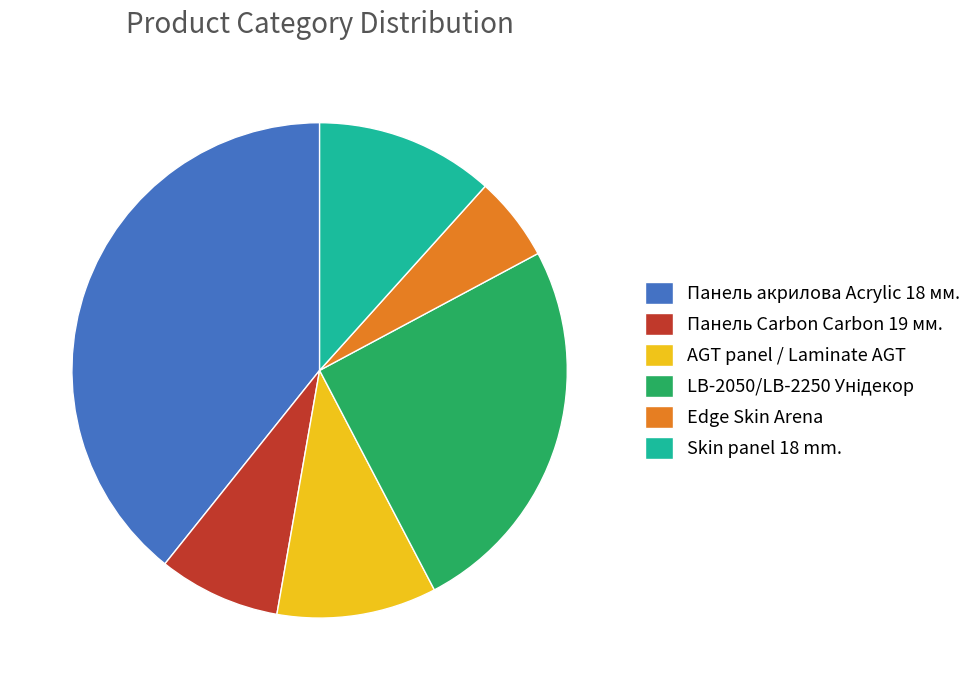

What is the ratio of the value at Панель акрилова Acrylic 18 мм. to the value at Skin panel 18 mm.?

3.4